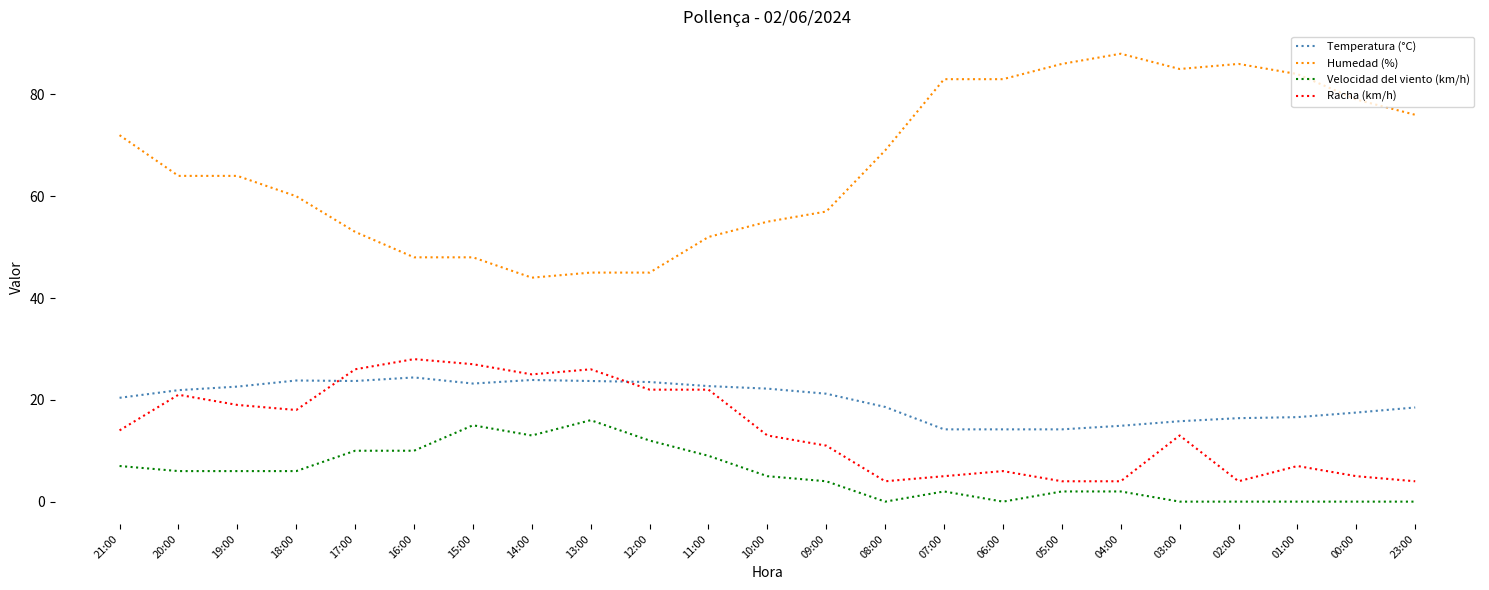

Which series has the widest spread of values?

Humedad (%)